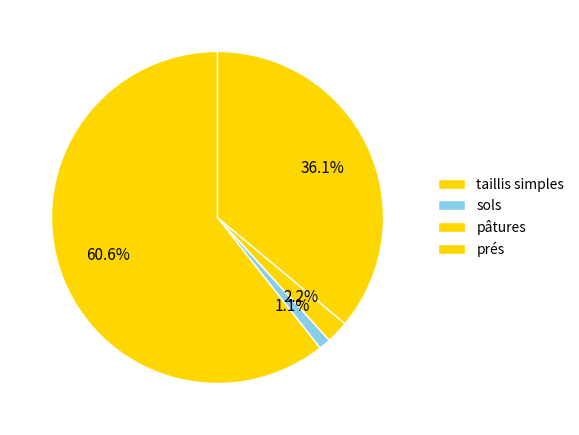

How many segments does this pie chart have?

4